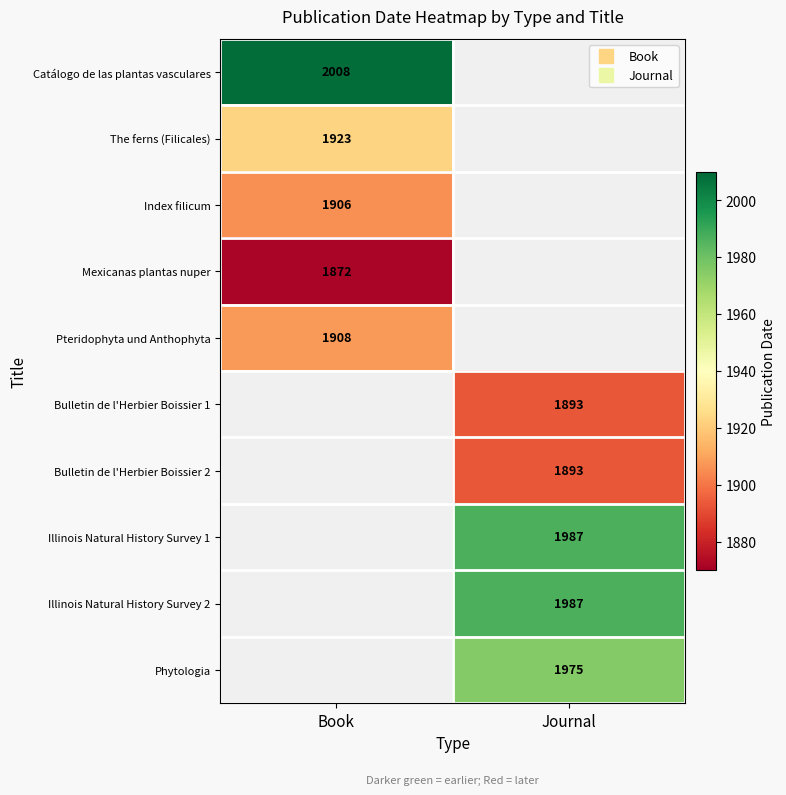

At which category does the chart reach its minimum across all series?

Book